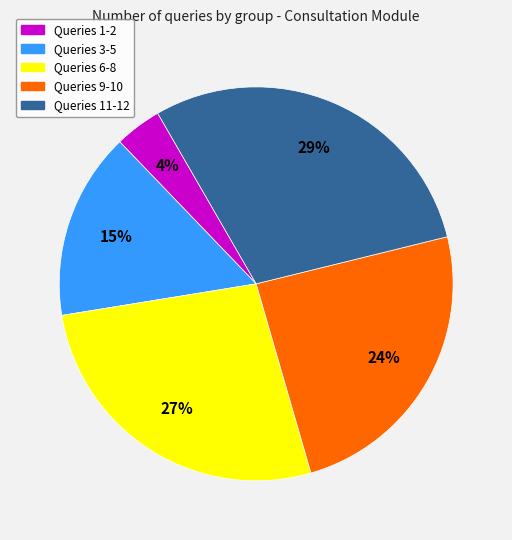

Is there a majority slice in this chart?

No